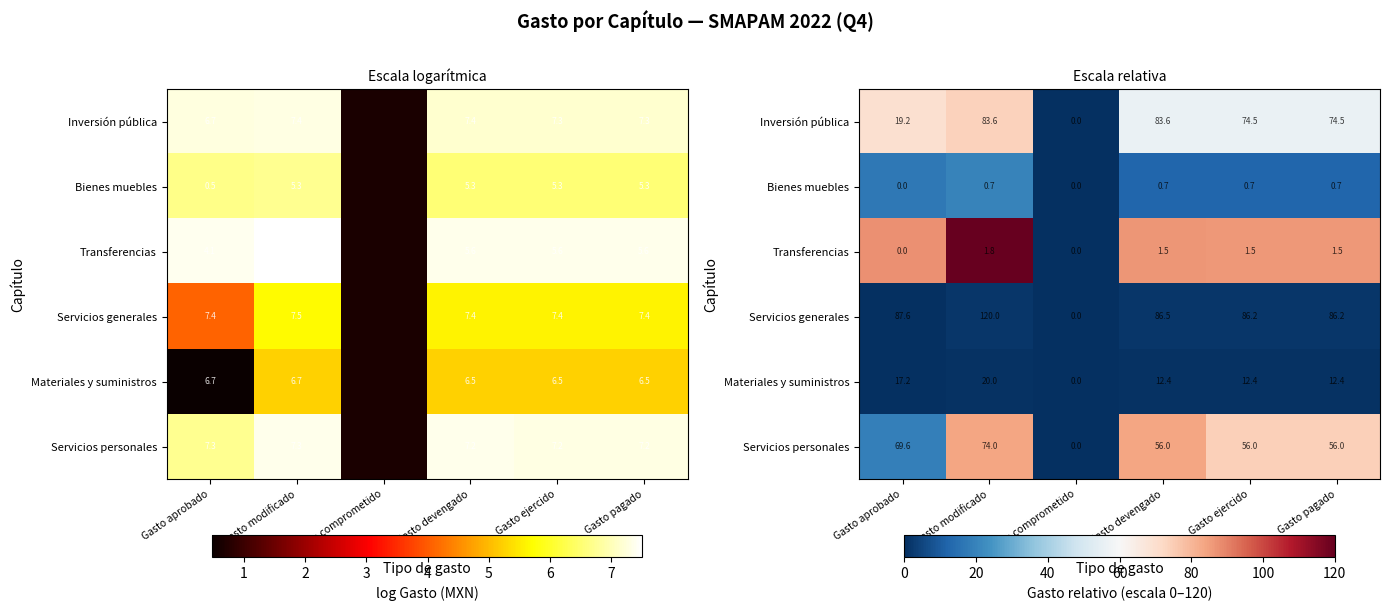

Is the value of Materiales y suministros at Gasto comprometido greater than the value of Bienes muebles at Gasto pagado?

No